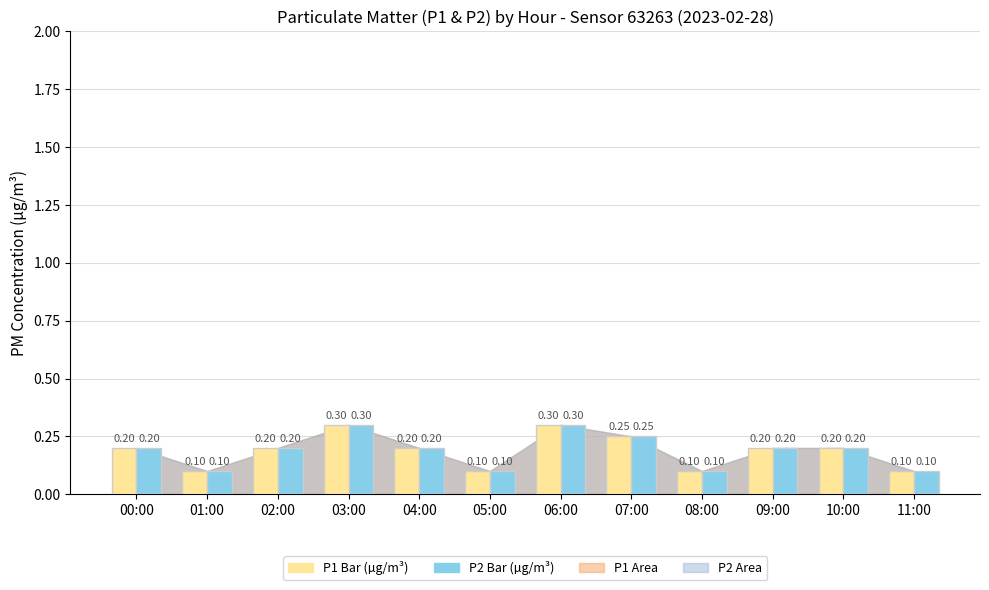

What is the total value across all series at 06:00?

0.6